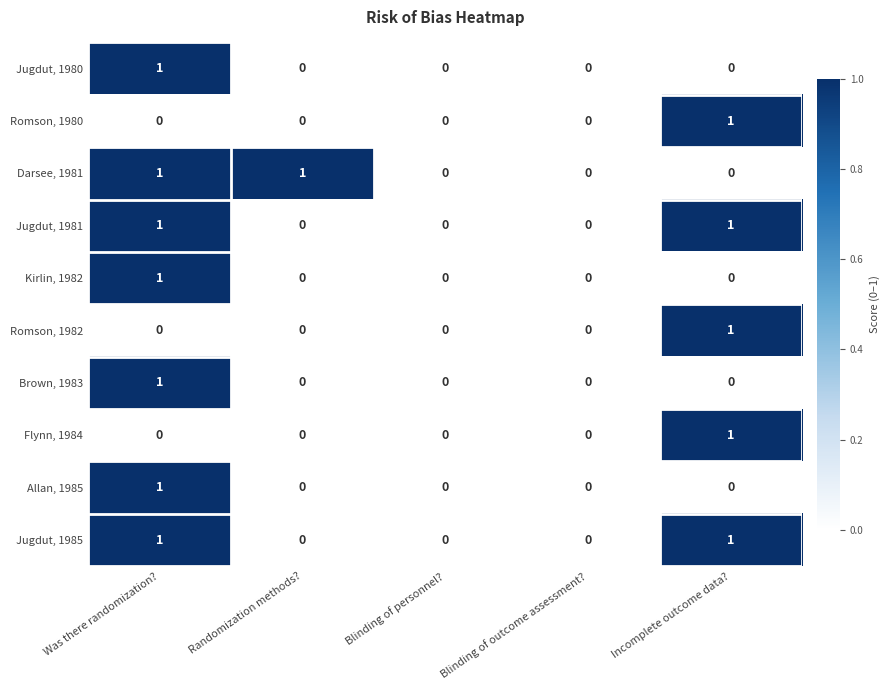

The value of Jugdut, 1985 at Was there randomization? is 0. True or false?

False